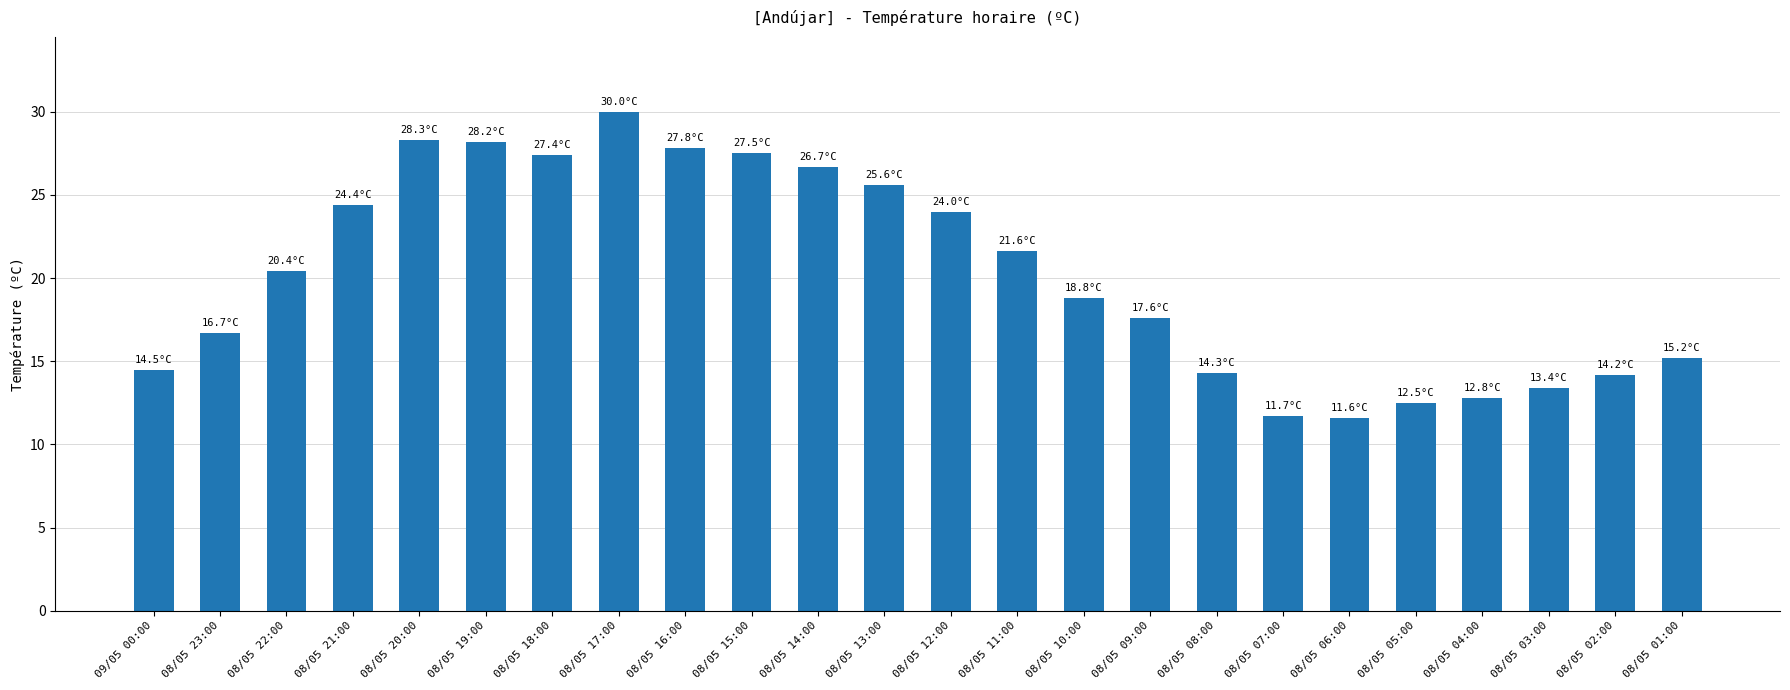

Are the bars grouped side by side (vs. stacked)?

No